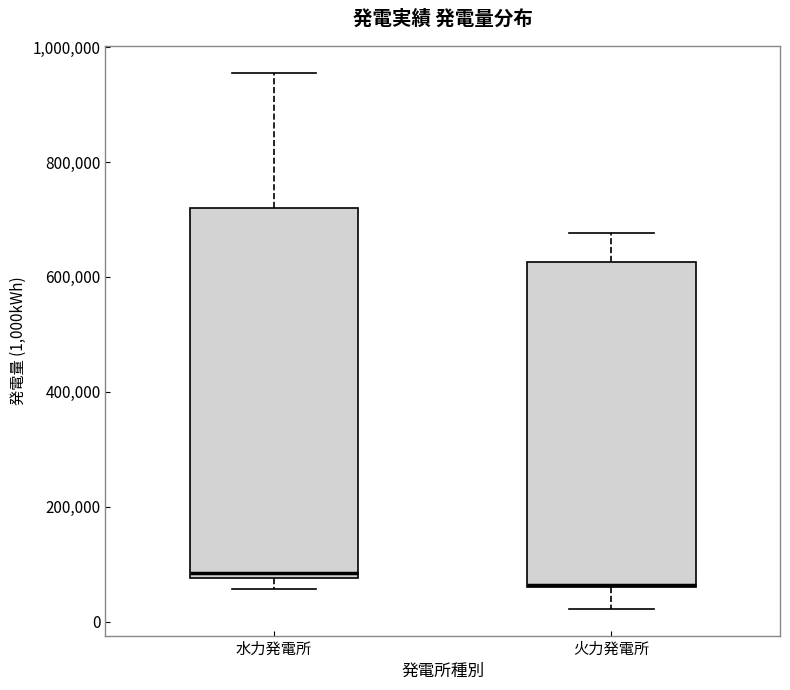

Comparing the boxes themselves (not the whiskers), which one is the tallest?

水力発電所